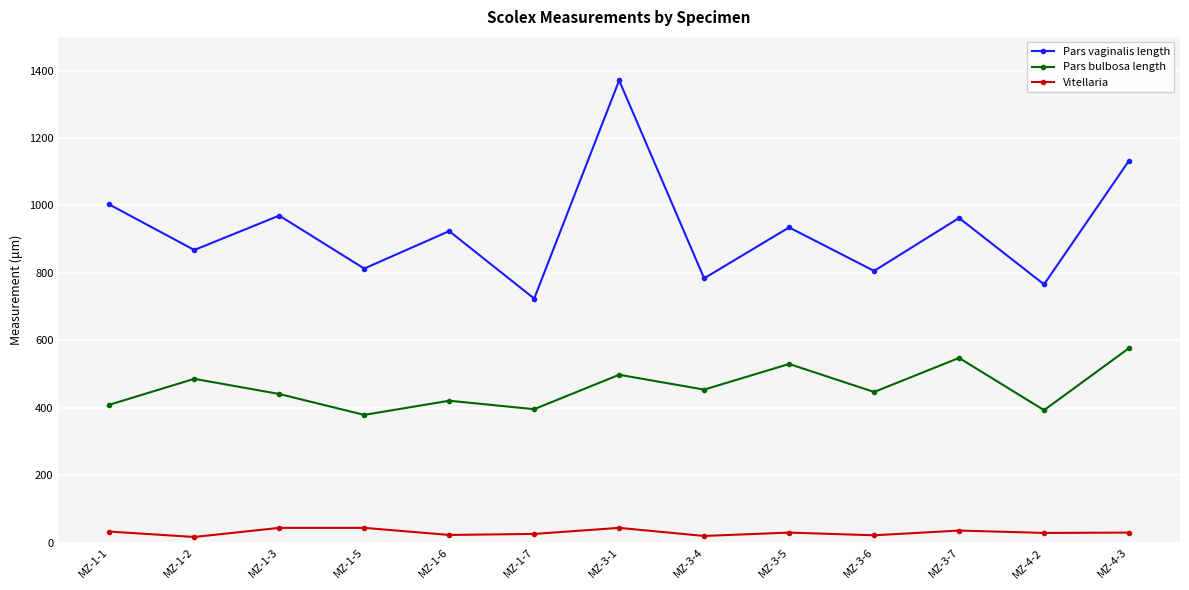

True or false: Vitellaria and Pars vaginalis length cross at least once.

False